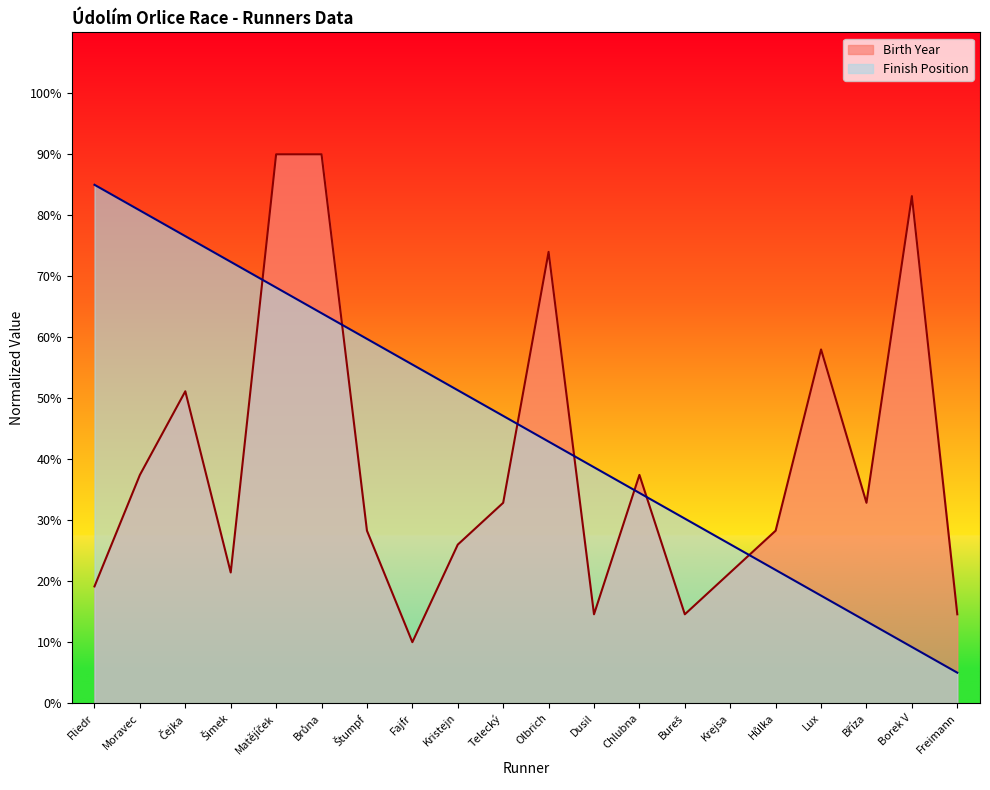

Does the chart display data point markers on the line(s)?

No